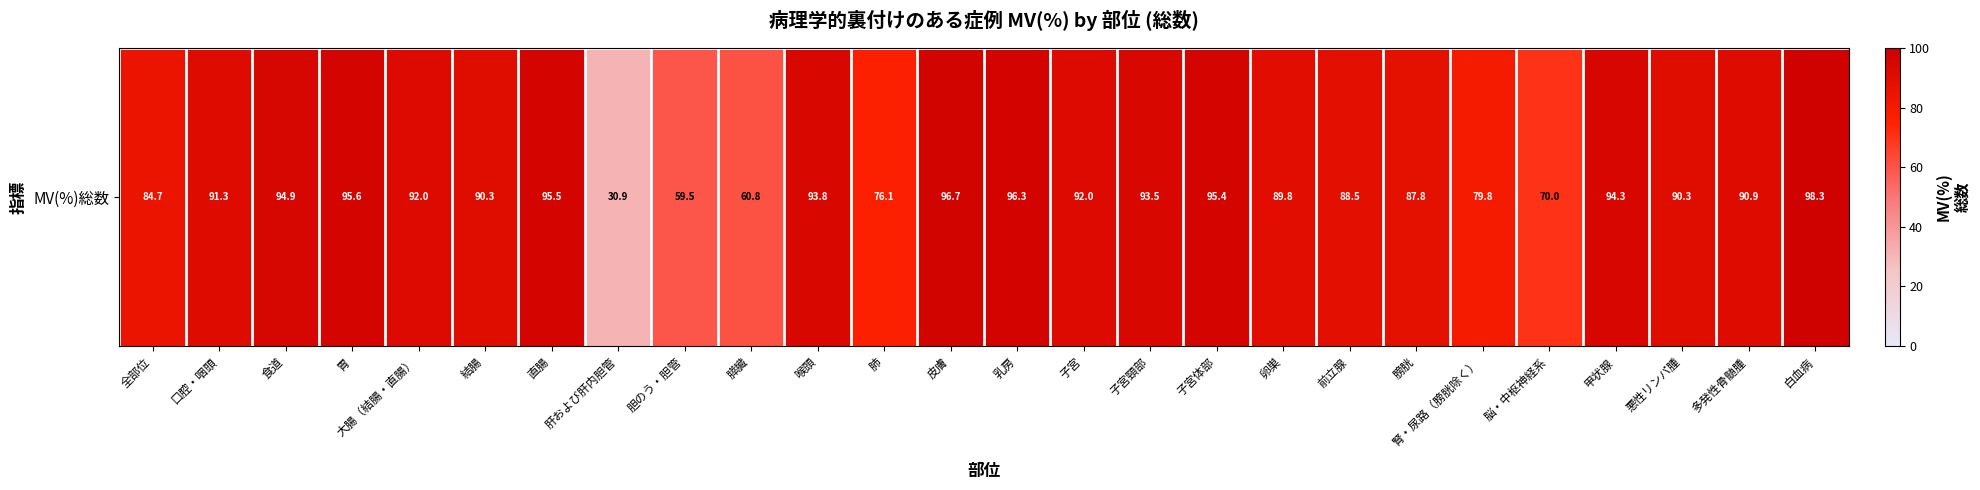

True or false: the data shows 98.3 at 白血病.

True